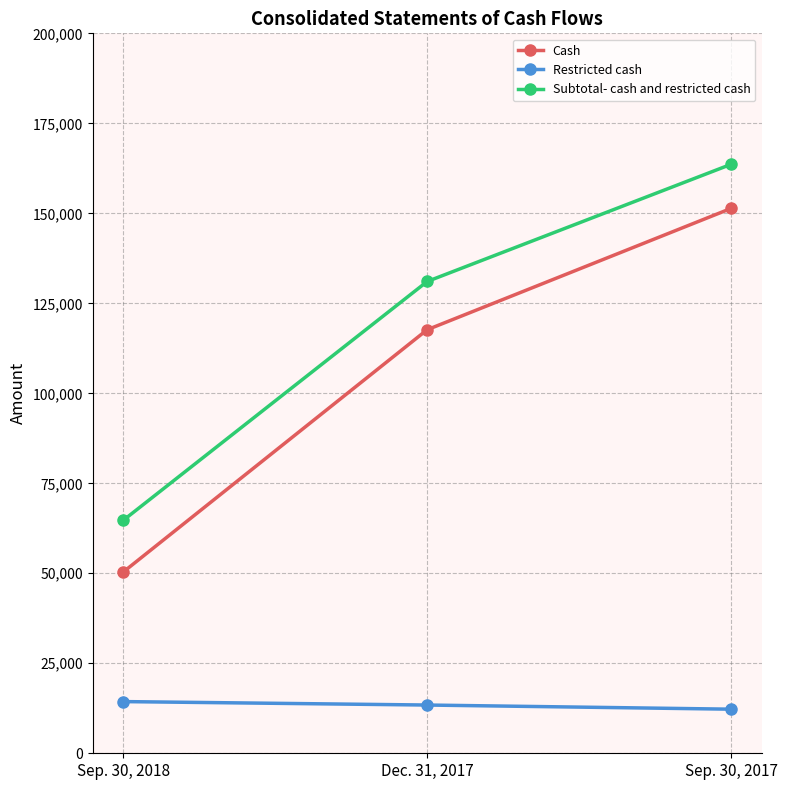

At which category is the sum across all series the highest?

Sep. 30, 2017